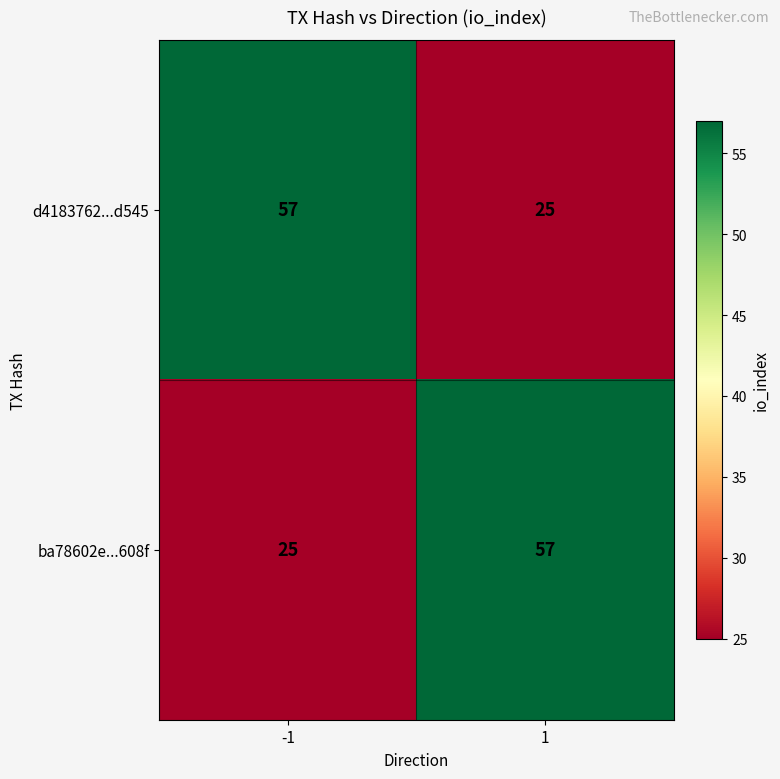

Reading left to right, what are all the values shown in this chart?

d4183762...d545: -1=57	1=25
ba78602e...608f: -1=25	1=57